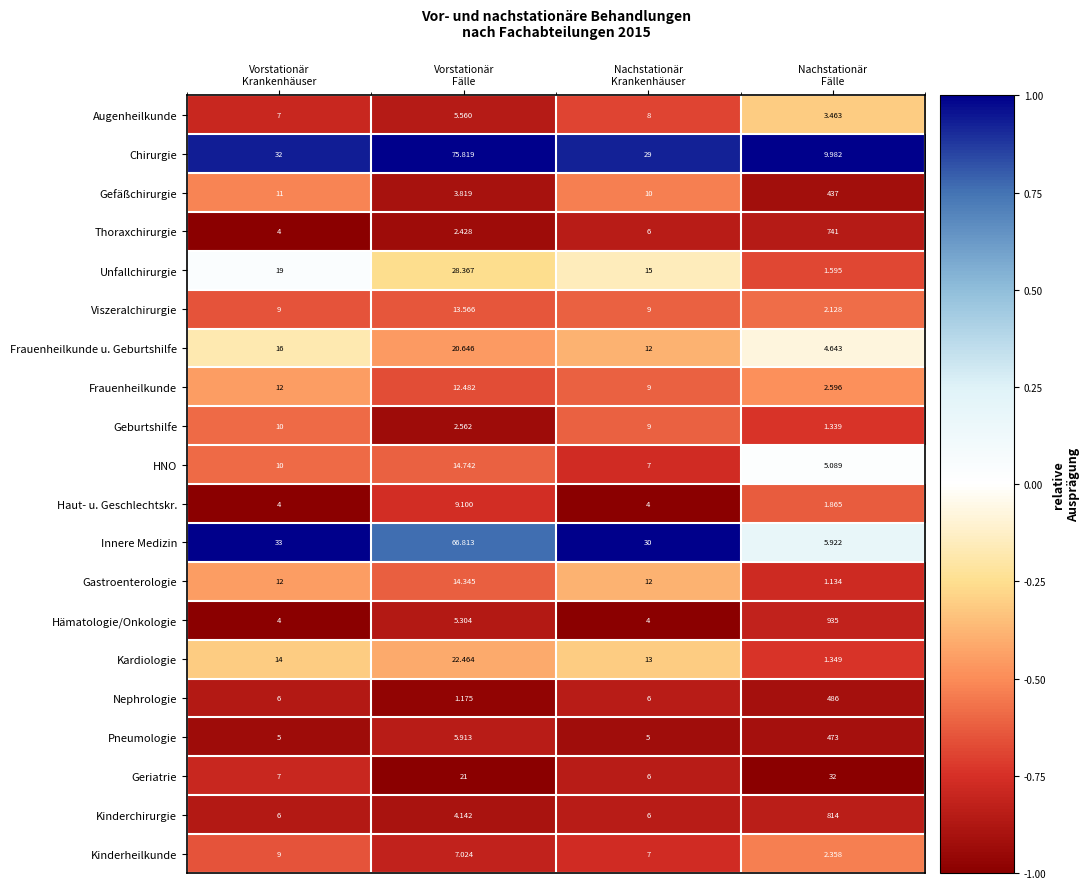

Which series has the largest total across all categories?

Hämatologie/Onkologie